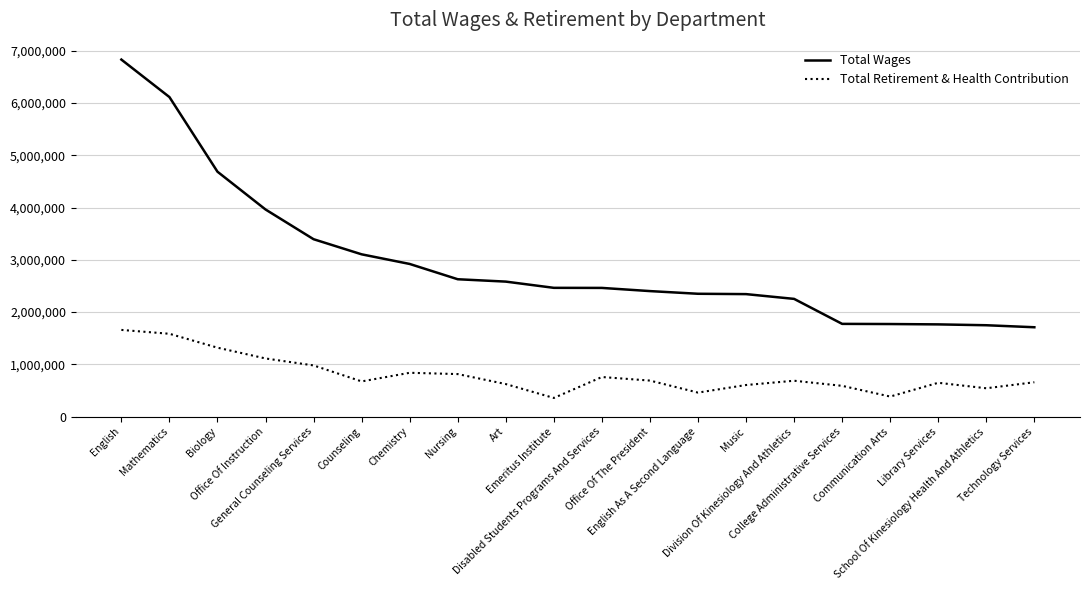

What is the approximate value of Total Retirement & Health Contribution at Mathematics?

1585363